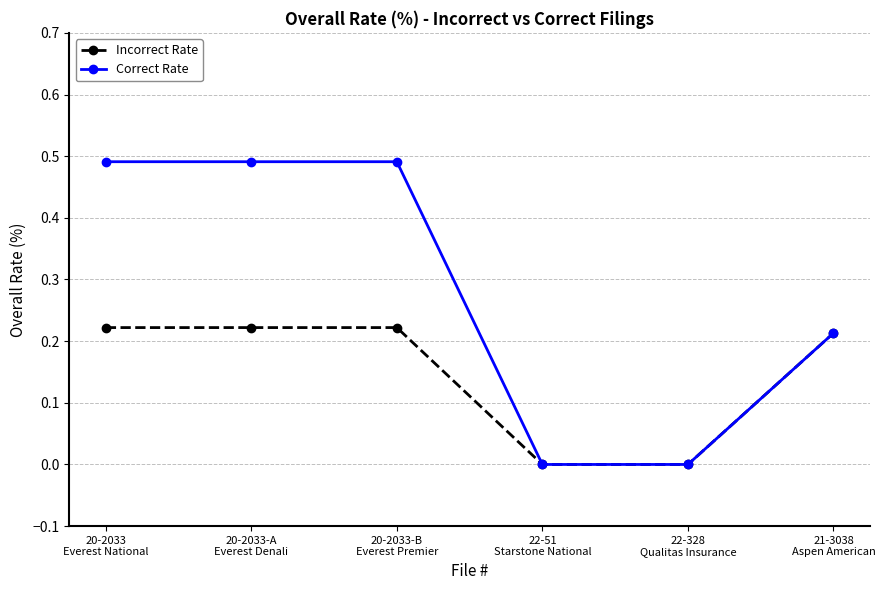

True or false: Incorrect Rate has more than 2 interior local peaks.

False